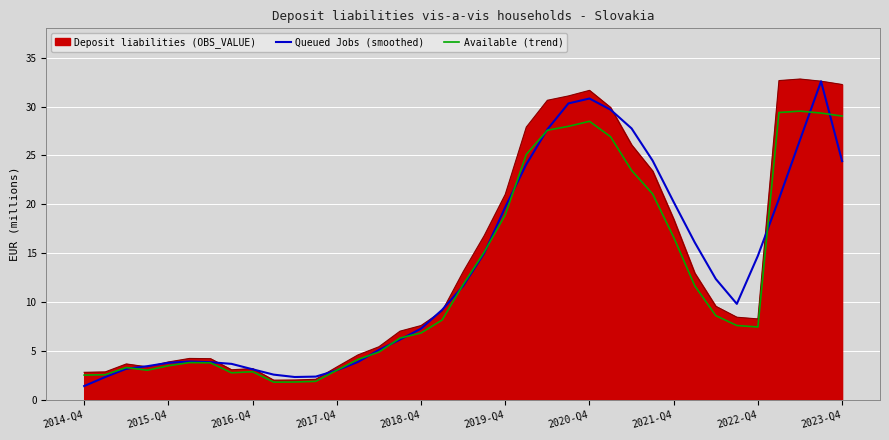

True or false: Available (trend) and Queued Jobs (smoothed) cross at least once.

True